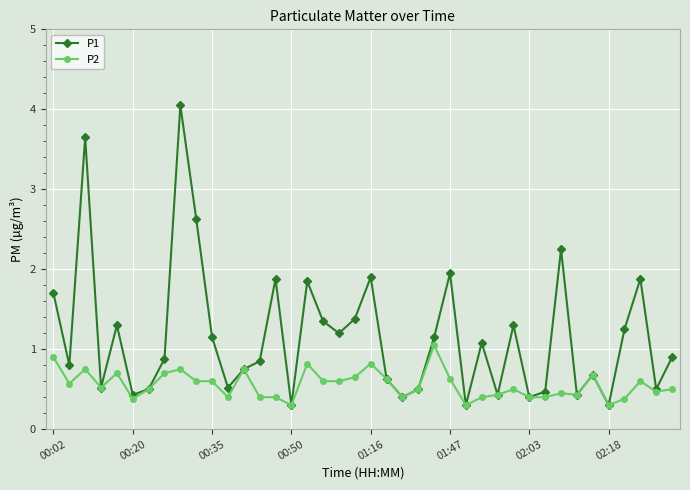

How many categories are shown in the chart?

40